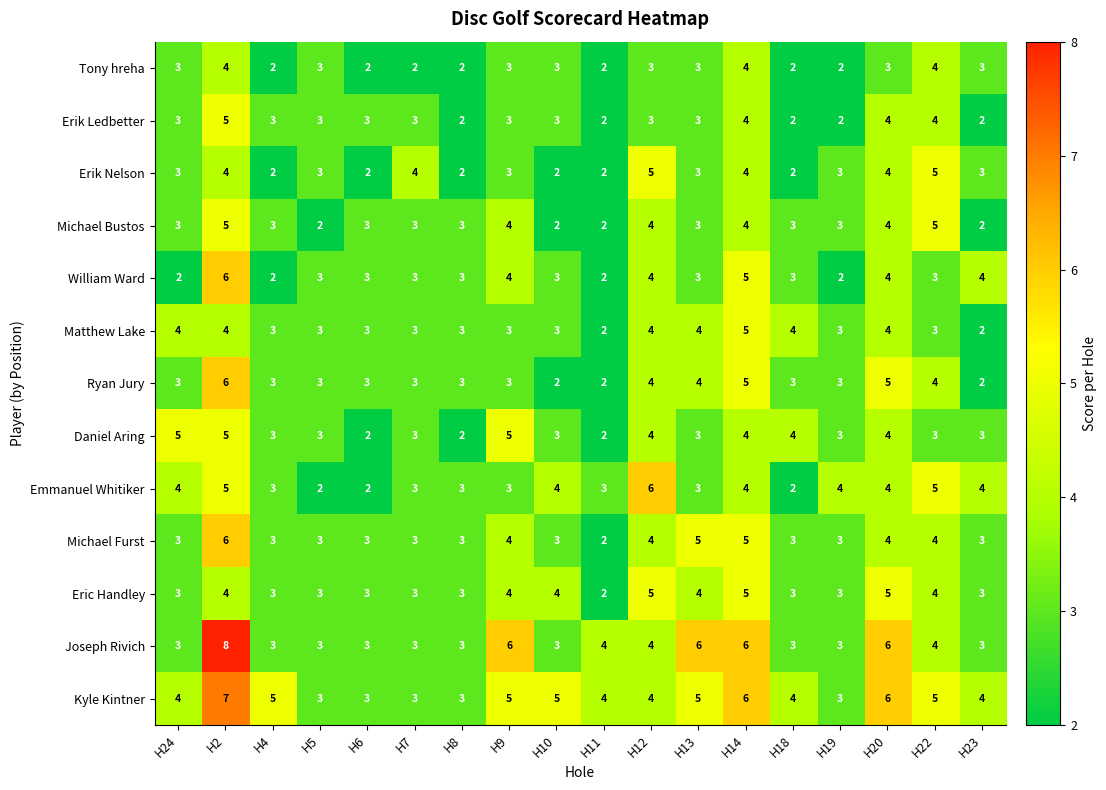

What is the approximate value of Daniel Aring at H2?

5